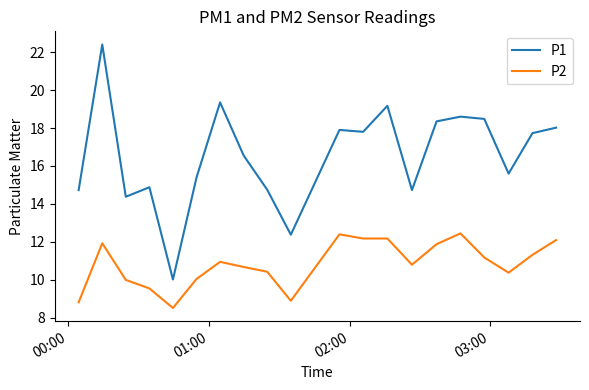

List the series in order of their peak value, lowest first.

P2, P1